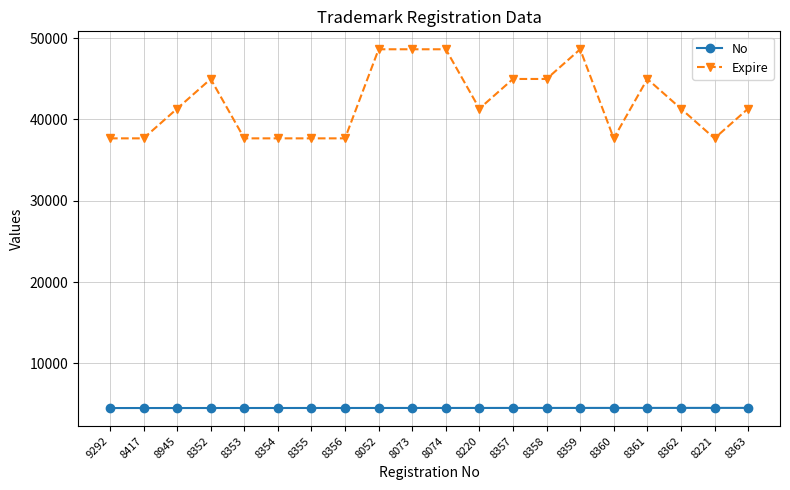

Which series has the widest spread of values?

Expire